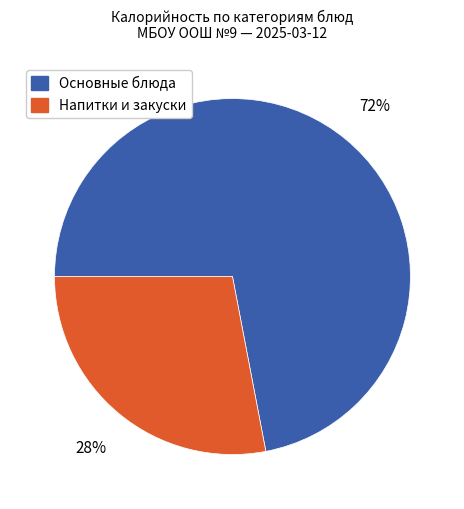

Is there a majority slice in this chart?

Yes